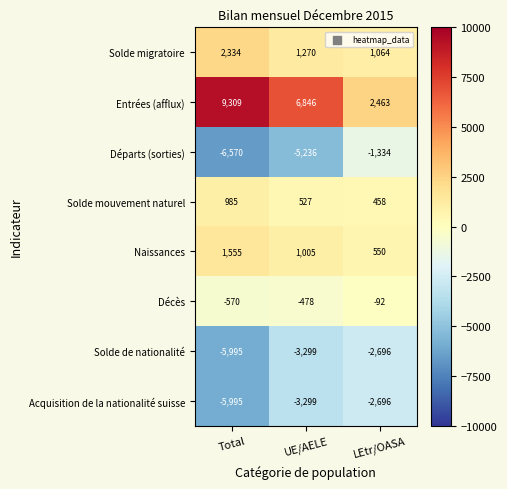

Which series has the largest range (max minus min)?

Entrées (afflux)